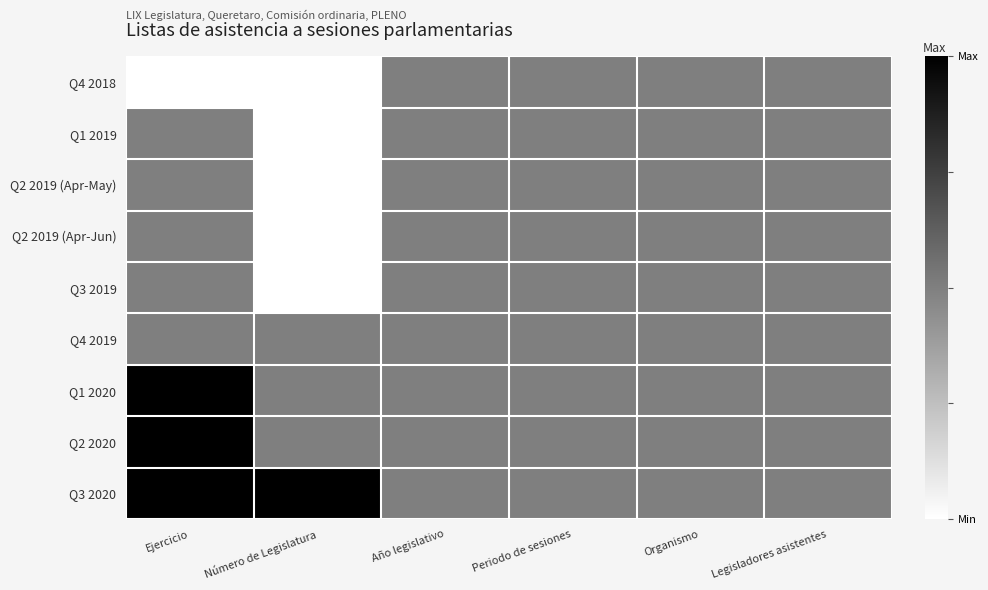

Rank the series at Ejercicio from lowest to highest value.

Q4 2018, Q1 2019, Q2 2019 (Apr-May), Q2 2019 (Apr-Jun), Q3 2019, Q4 2019, Q1 2020, Q2 2020, Q3 2020